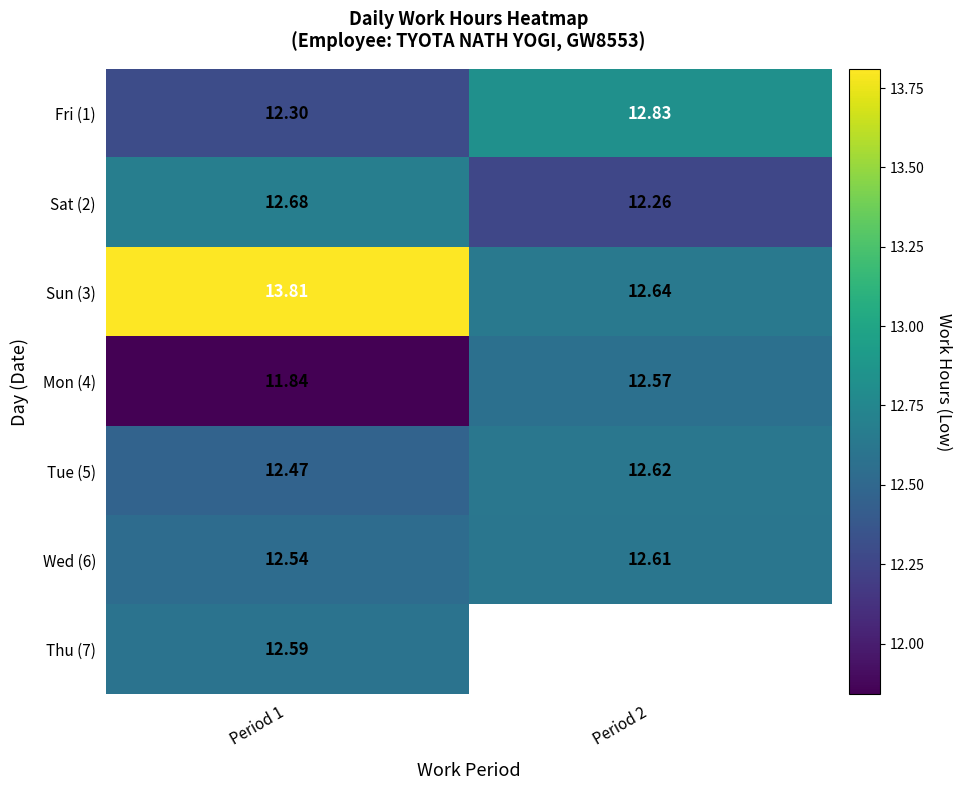

Is the value of Sun (3) at Period 1 greater than the value of Thu (7) at Period 1?

Yes